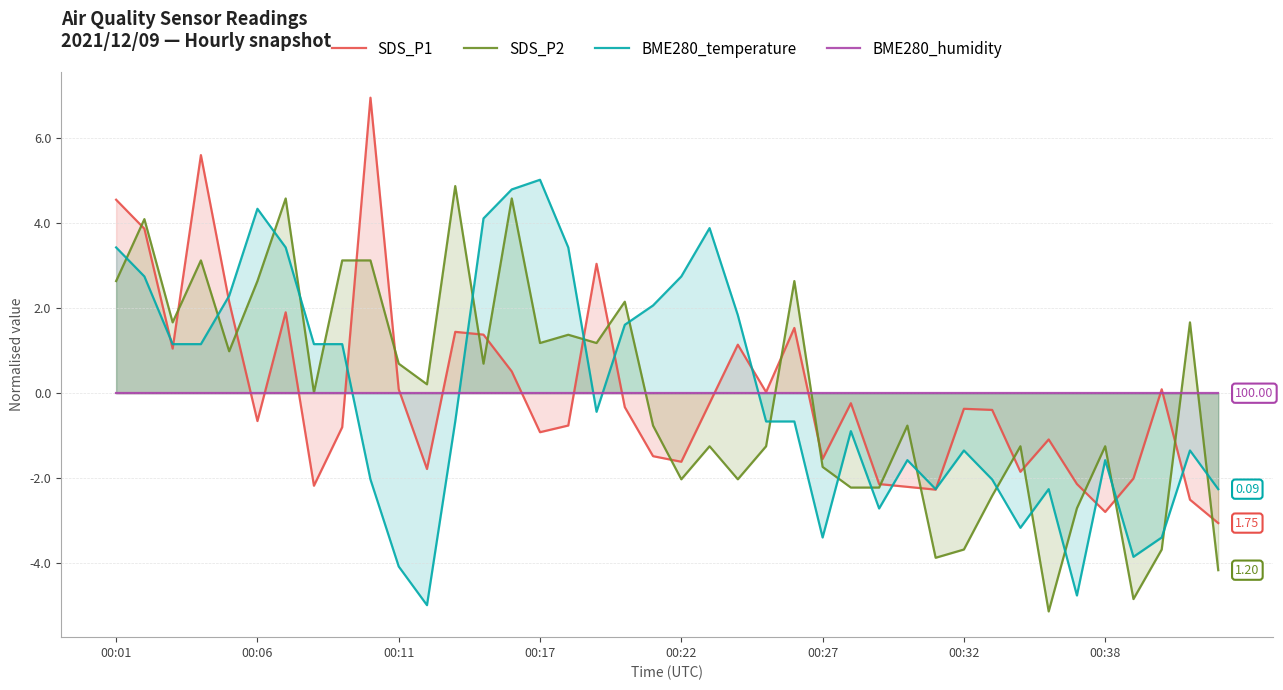

What position from the right is 37?

3